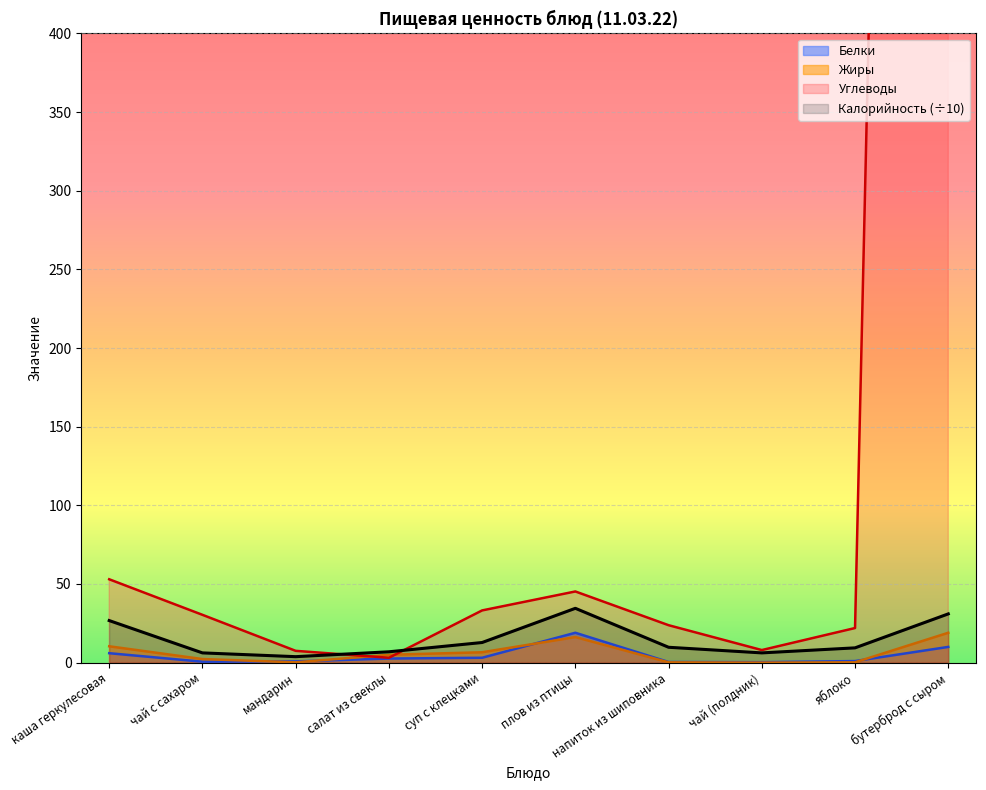

What is the sum of the Углеводы values at чай с сахаром and салат из свеклы?

33.5